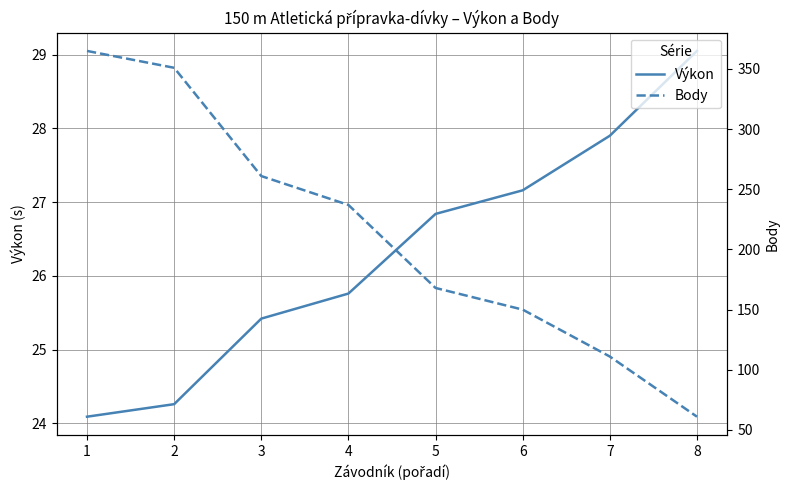

What is the average value of the Body series?

213.0